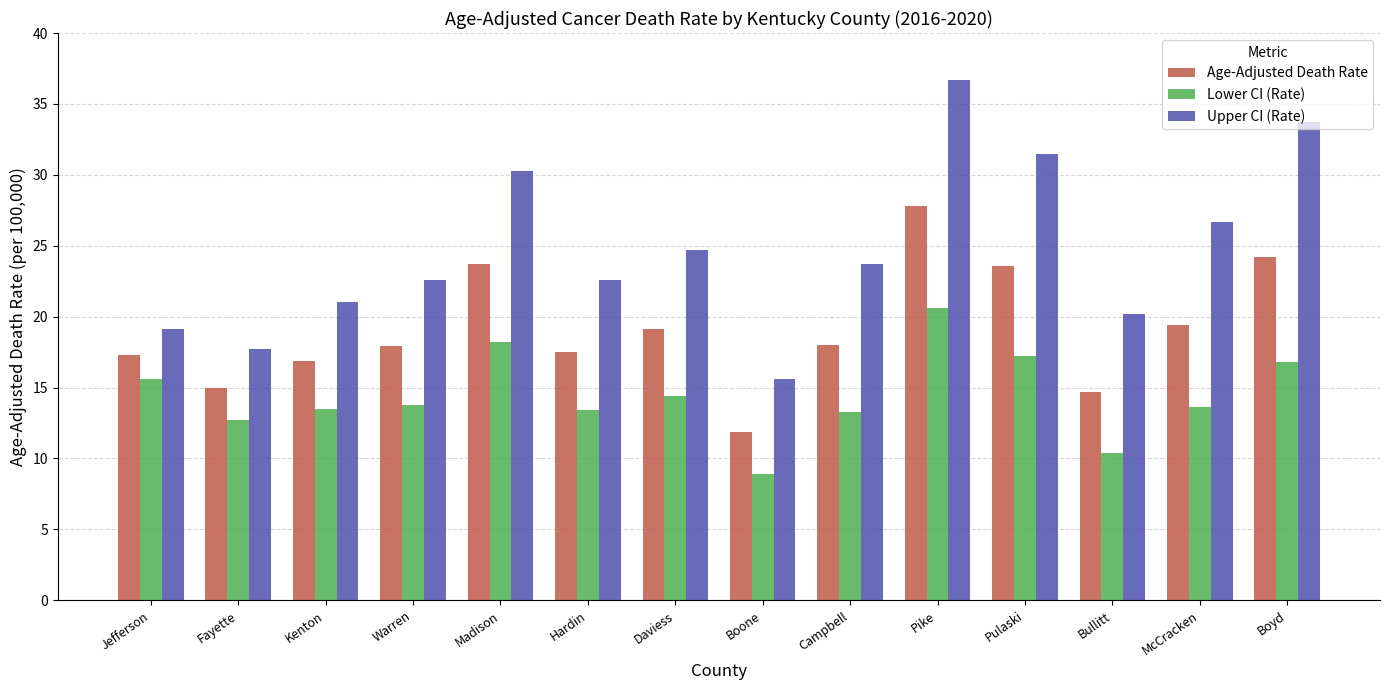

How many data points does each series have?

14